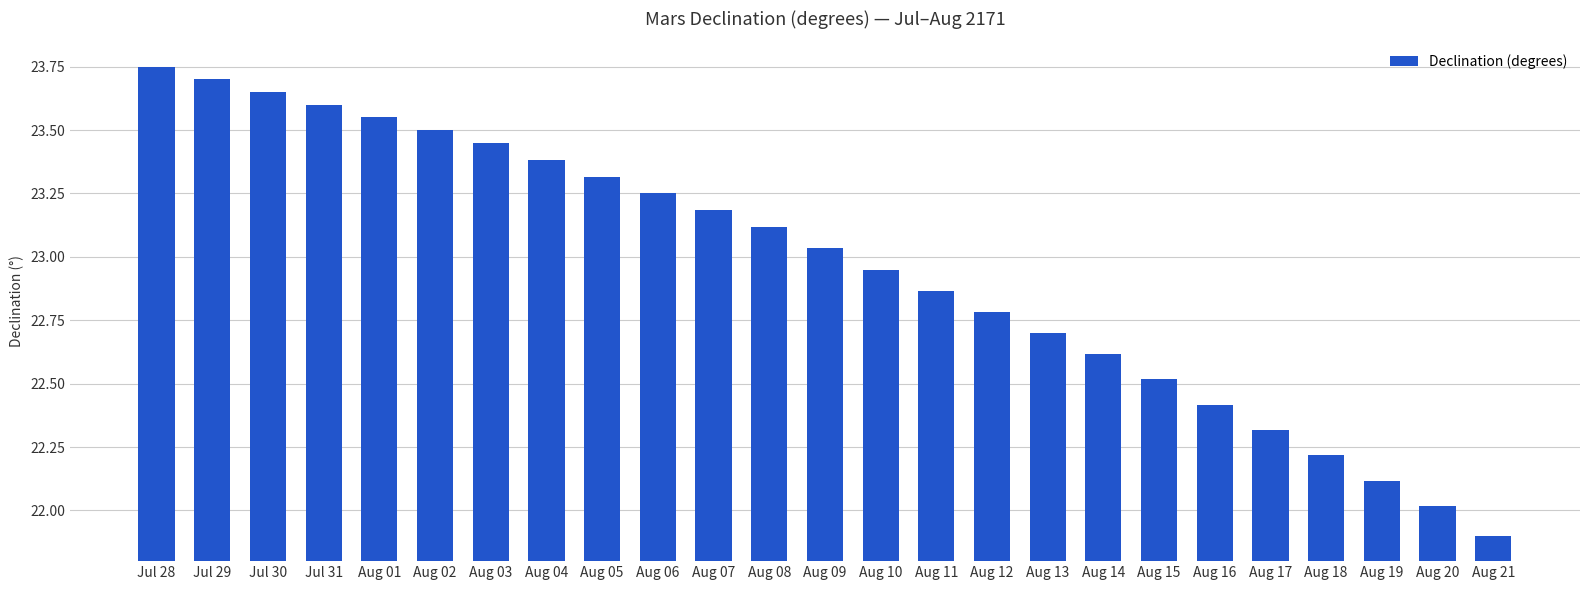

The chart shows a value of 34.0 at Aug 07. True or false?

False